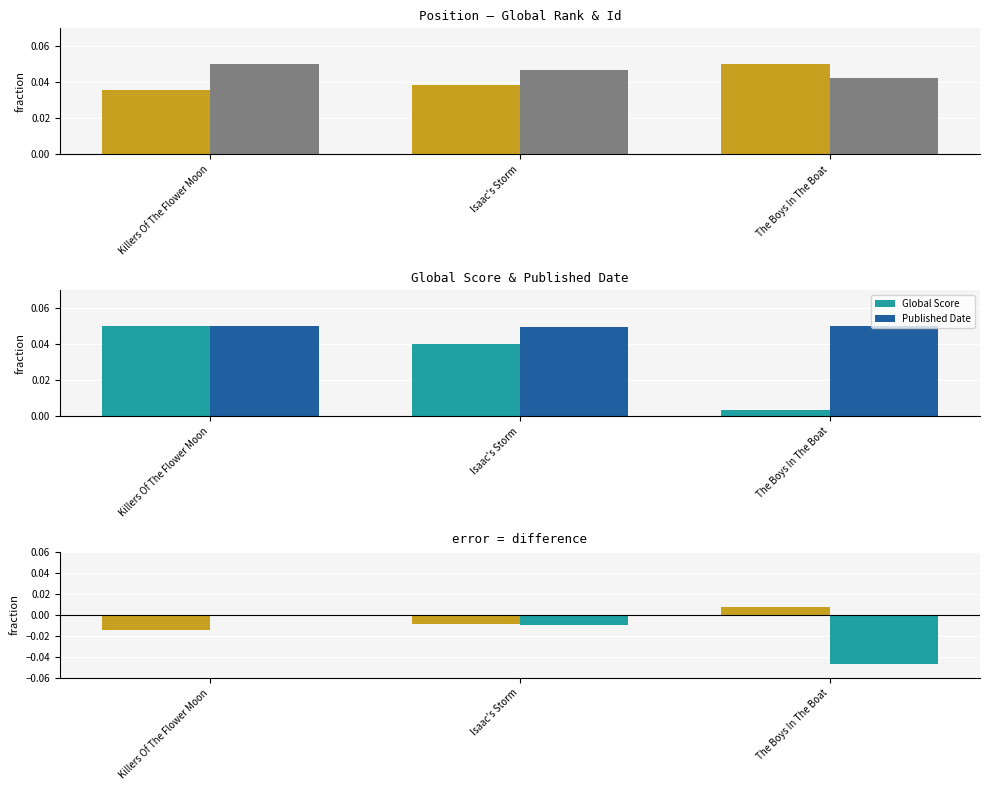

The Id series shows 0.0 at Isaac's Storm. True or false?

True